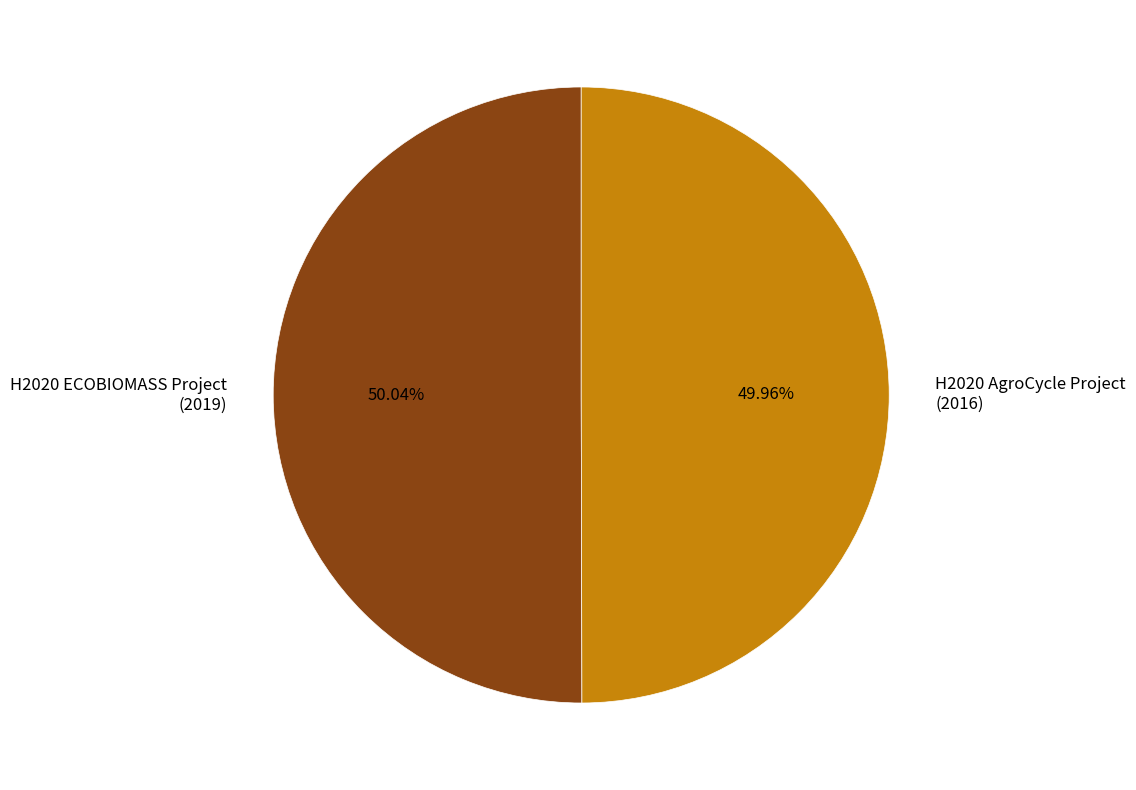

What is the ratio of the value at H2020 ECOBIOMASS Project (2019) to the value at H2020 AgroCycle Project (2016)?

1.0